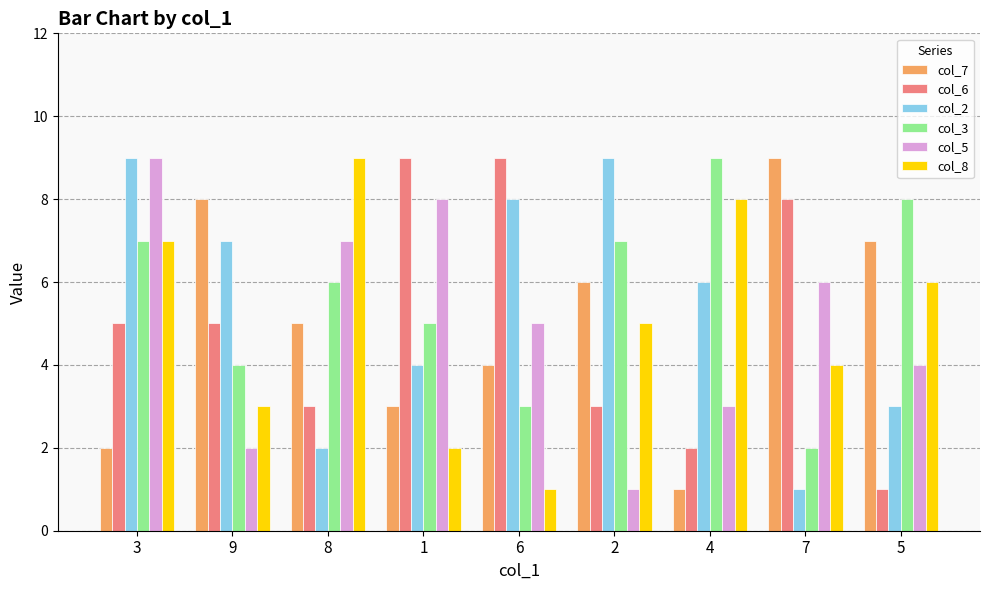

Is it true that col_2 equals 11 at 6?

False